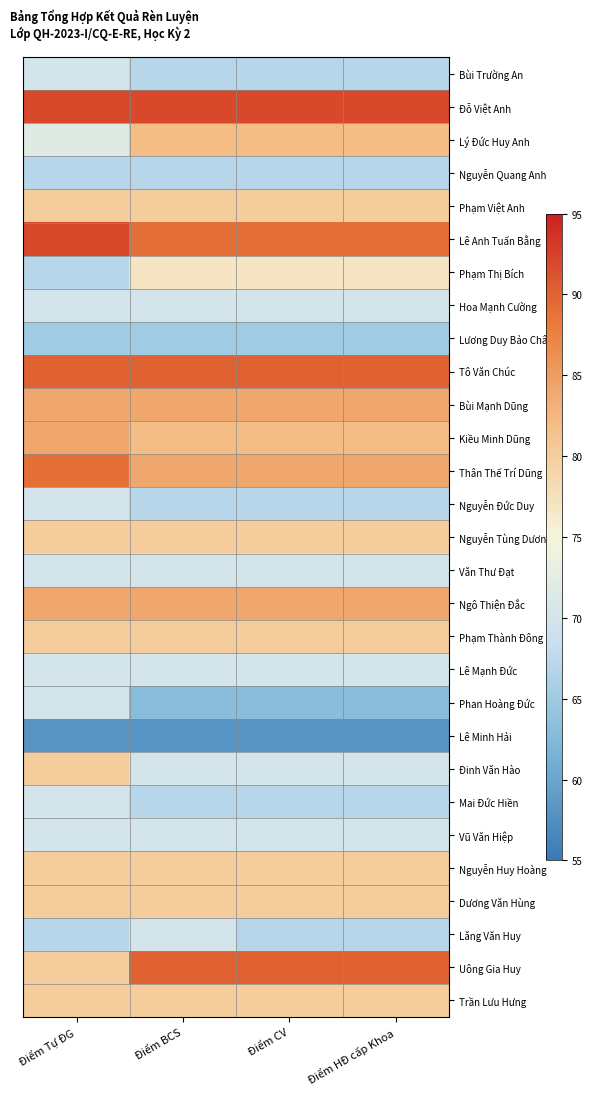

Reading right to left, list all the values displayed in this chart.

Bùi Trường An: Điểm HĐ cấp Khoa=67	Điểm CV=67	Điểm BCS=67	Điểm Tự ĐG=70
Đỗ Việt Anh: Điểm HĐ cấp Khoa=92	Điểm CV=92	Điểm BCS=92	Điểm Tự ĐG=92
Lý Đức Huy Anh: Điểm HĐ cấp Khoa=82	Điểm CV=82	Điểm BCS=82	Điểm Tự ĐG=72
Nguyễn Quang Anh: Điểm HĐ cấp Khoa=67	Điểm CV=67	Điểm BCS=67	Điểm Tự ĐG=67
Phạm Việt Anh: Điểm HĐ cấp Khoa=80	Điểm CV=80	Điểm BCS=80	Điểm Tự ĐG=80
Lê Anh Tuấn Bằng: Điểm HĐ cấp Khoa=89	Điểm CV=89	Điểm BCS=89	Điểm Tự ĐG=92
Phạm Thị Bích: Điểm HĐ cấp Khoa=77	Điểm CV=77	Điểm BCS=77	Điểm Tự ĐG=67
Hoa Mạnh Cường: Điểm HĐ cấp Khoa=70	Điểm CV=70	Điểm BCS=70	Điểm Tự ĐG=70
Lương Duy Bảo Châu: Điểm HĐ cấp Khoa=65	Điểm CV=65	Điểm BCS=65	Điểm Tự ĐG=65
Tô Văn Chúc: Điểm HĐ cấp Khoa=90	Điểm CV=90	Điểm BCS=90	Điểm Tự ĐG=90
Bùi Mạnh Dũng: Điểm HĐ cấp Khoa=84	Điểm CV=84	Điểm BCS=84	Điểm Tự ĐG=84
Kiều Minh Dũng: Điểm HĐ cấp Khoa=82	Điểm CV=82	Điểm BCS=82	Điểm Tự ĐG=84
Thân Thế Trí Dũng: Điểm HĐ cấp Khoa=84	Điểm CV=84	Điểm BCS=84	Điểm Tự ĐG=89
Nguyễn Đức Duy: Điểm HĐ cấp Khoa=67	Điểm CV=67	Điểm BCS=67	Điểm Tự ĐG=70
Nguyễn Tùng Dương: Điểm HĐ cấp Khoa=80	Điểm CV=80	Điểm BCS=80	Điểm Tự ĐG=80
Văn Thư Đạt: Điểm HĐ cấp Khoa=70	Điểm CV=70	Điểm BCS=70	Điểm Tự ĐG=70
Ngô Thiện Đắc: Điểm HĐ cấp Khoa=84	Điểm CV=84	Điểm BCS=84	Điểm Tự ĐG=84
Phạm Thành Đông: Điểm HĐ cấp Khoa=80	Điểm CV=80	Điểm BCS=80	Điểm Tự ĐG=80
Lê Mạnh Đức: Điểm HĐ cấp Khoa=70	Điểm CV=70	Điểm BCS=70	Điểm Tự ĐG=70
Phan Hoàng Đức: Điểm HĐ cấp Khoa=63	Điểm CV=63	Điểm BCS=63	Điểm Tự ĐG=70
Lê Minh Hải: Điểm HĐ cấp Khoa=58	Điểm CV=58	Điểm BCS=58	Điểm Tự ĐG=58
Đinh Văn Hào: Điểm HĐ cấp Khoa=70	Điểm CV=70	Điểm BCS=70	Điểm Tự ĐG=80
Mai Đức Hiền: Điểm HĐ cấp Khoa=67	Điểm CV=67	Điểm BCS=67	Điểm Tự ĐG=70
Vũ Văn Hiệp: Điểm HĐ cấp Khoa=70	Điểm CV=70	Điểm BCS=70	Điểm Tự ĐG=70
Nguyễn Huy Hoàng: Điểm HĐ cấp Khoa=80	Điểm CV=80	Điểm BCS=80	Điểm Tự ĐG=80
Dương Văn Hùng: Điểm HĐ cấp Khoa=80	Điểm CV=80	Điểm BCS=80	Điểm Tự ĐG=80
Lăng Văn Huy: Điểm HĐ cấp Khoa=67	Điểm CV=67	Điểm BCS=70	Điểm Tự ĐG=67
Uông Gia Huy: Điểm HĐ cấp Khoa=90	Điểm CV=90	Điểm BCS=90	Điểm Tự ĐG=80
Trần Lưu Hưng: Điểm HĐ cấp Khoa=80	Điểm CV=80	Điểm BCS=80	Điểm Tự ĐG=80